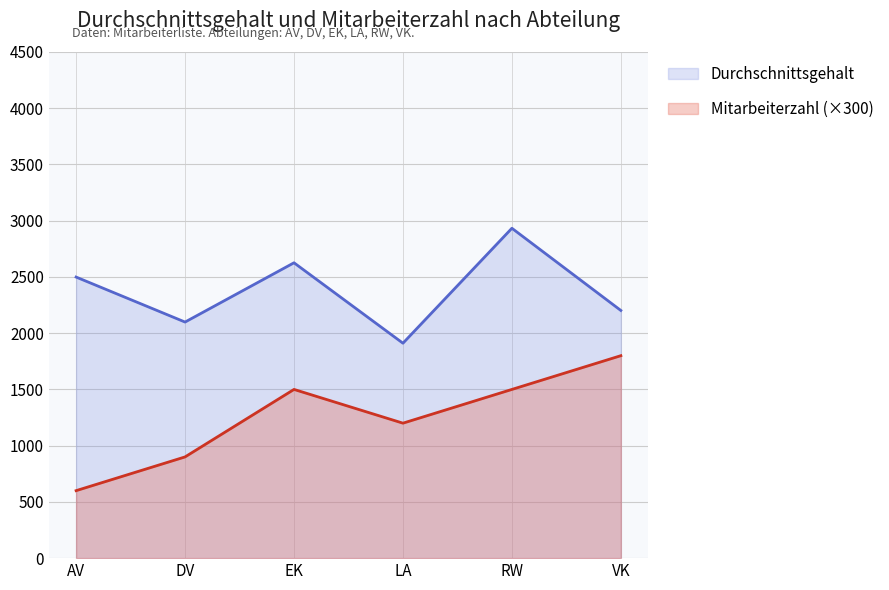

Reading left to right, what are all the values shown in this chart?

Durchschnittsgehalt: AV=2499	DV=2099	EK=2626	LA=1911	RW=2933	VK=2202
Mitarbeiterzahl (×300): AV=600	DV=900	EK=1500	LA=1200	RW=1500	VK=1800